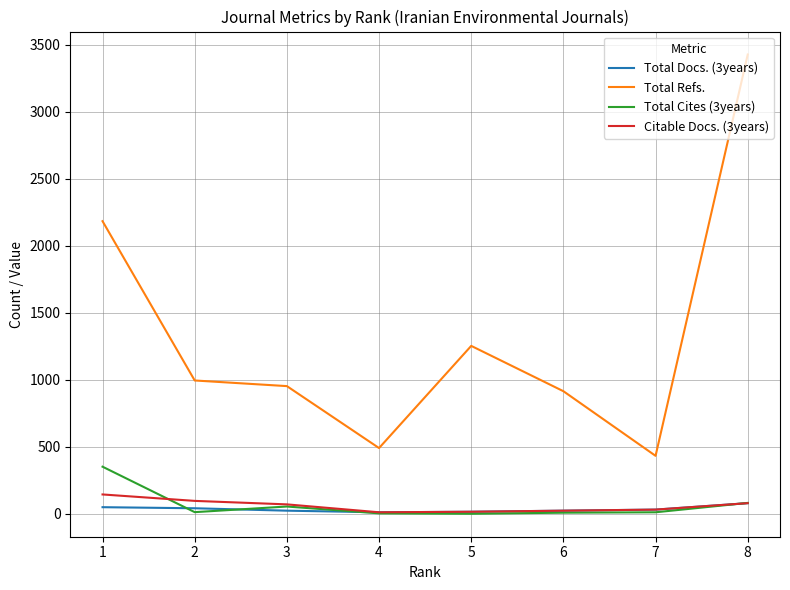

The value of Total Refs. at 1 is 2183. True or false?

True